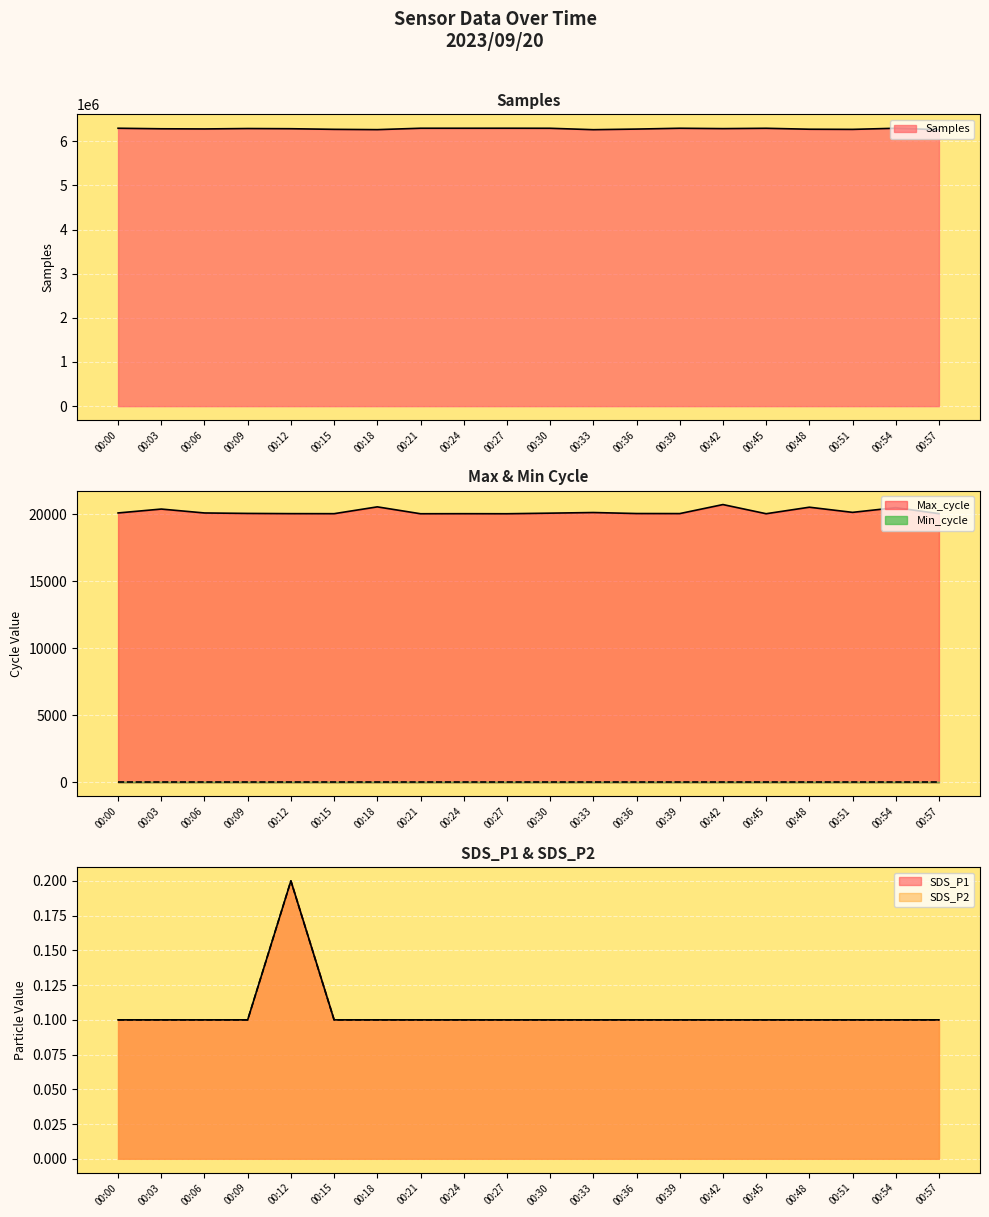

At which category does the chart reach its peak across all series?

00:27